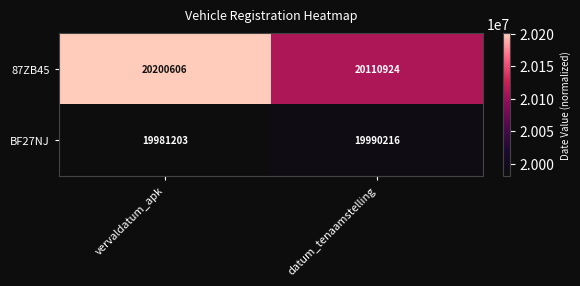

Is it true that BF27NJ equals 12905804 at datum_tenaamstelling?

False